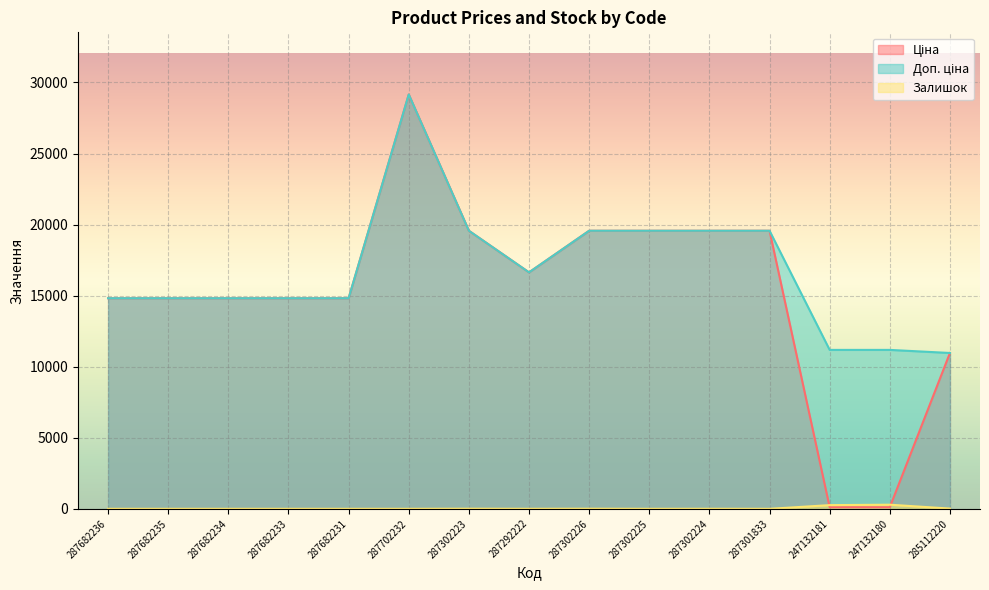

Which category has the highest value across all series?

287702232